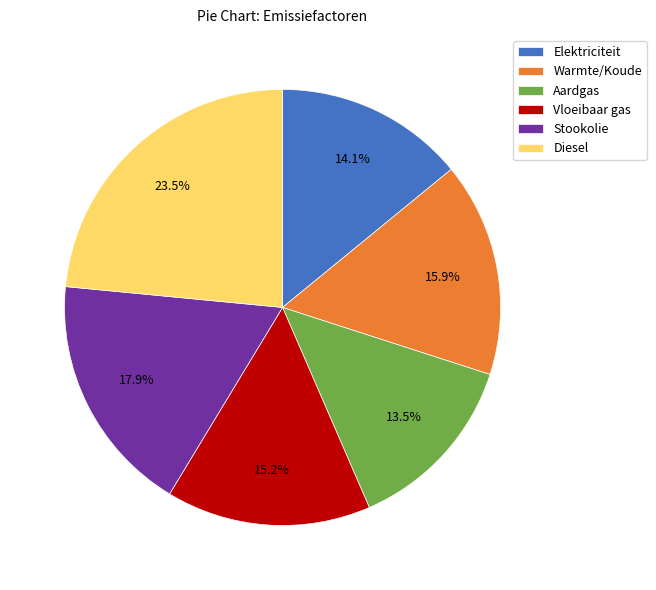

Rank the categories by value from lowest to highest.

Aardgas, Elektriciteit, Vloeibaar gas, Warmte/Koude, Stookolie, Diesel